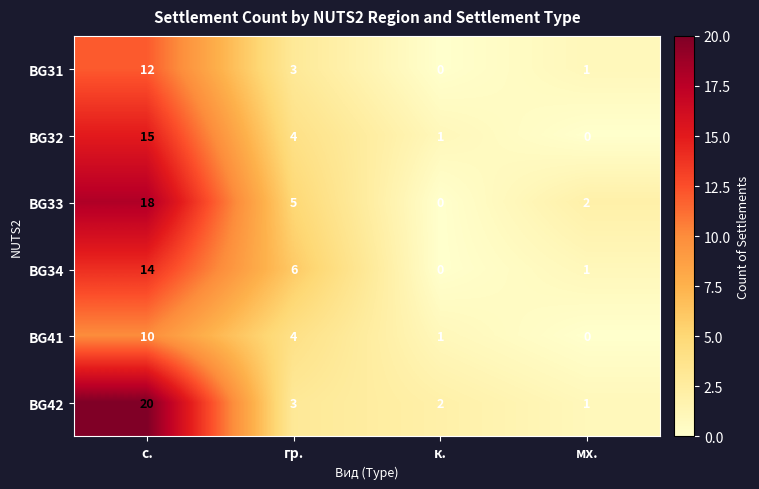

Reading right to left, list all the values displayed in this chart.

BG31: 1	0	3	12
BG32: 0	1	4	15
BG33: 2	0	5	18
BG34: 1	0	6	14
BG41: 0	1	4	10
BG42: 1	2	3	20